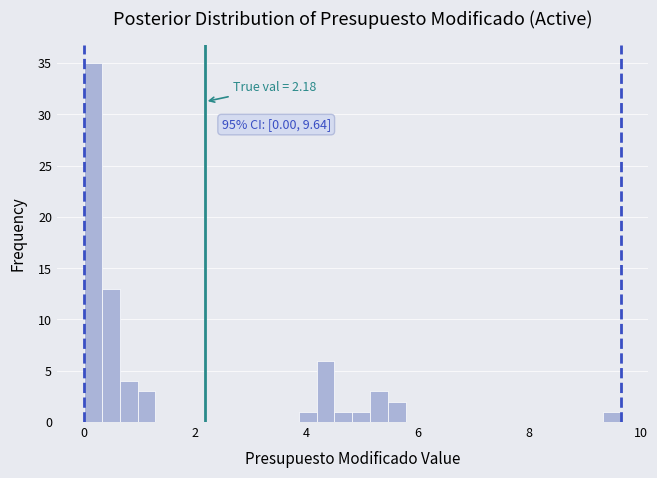

Read against the x-axis, roughly where is the centre of the tallest bar?

0.2